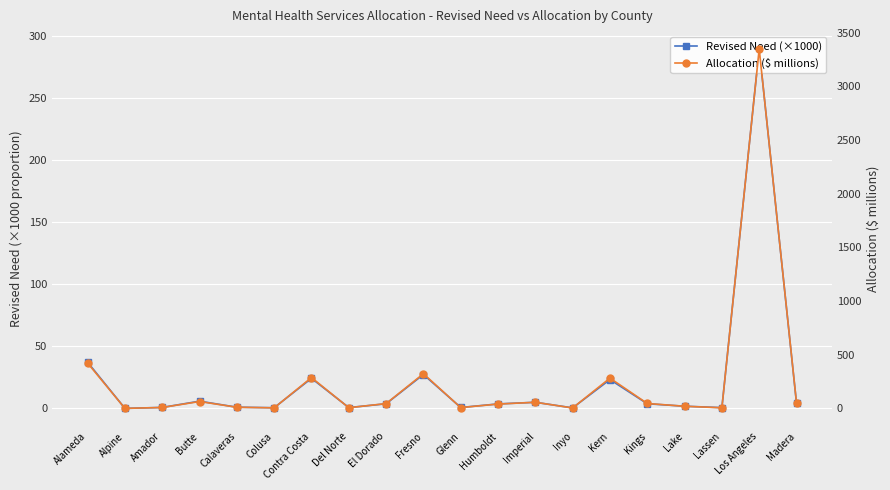

Between Imperial and Butte, which is larger?

Butte